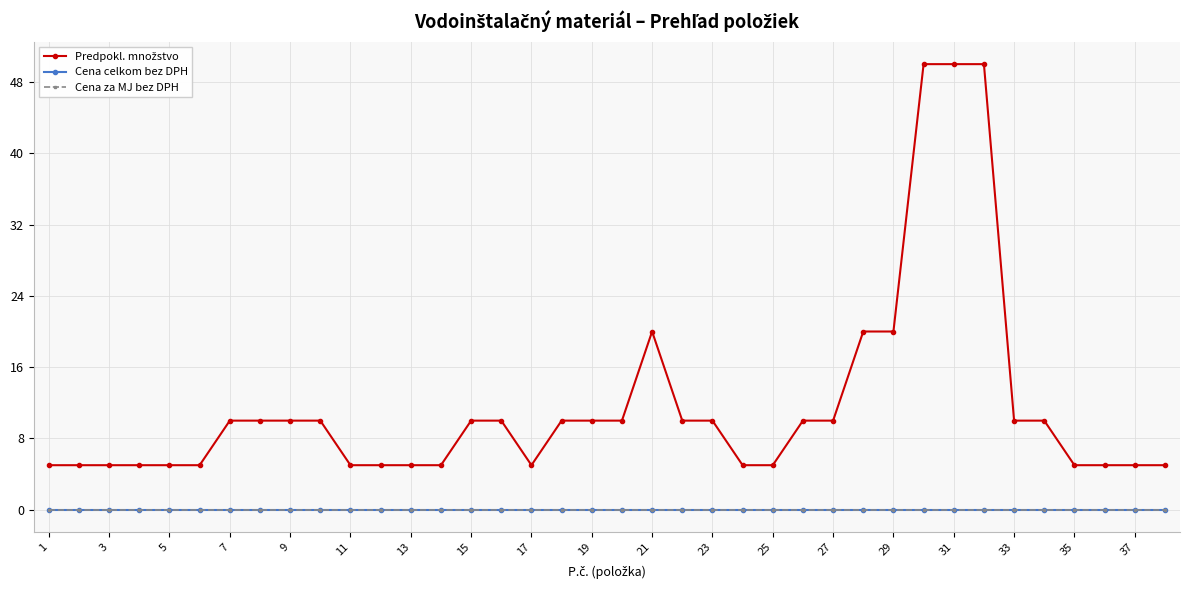

Does the chart have visible grid lines?

Yes